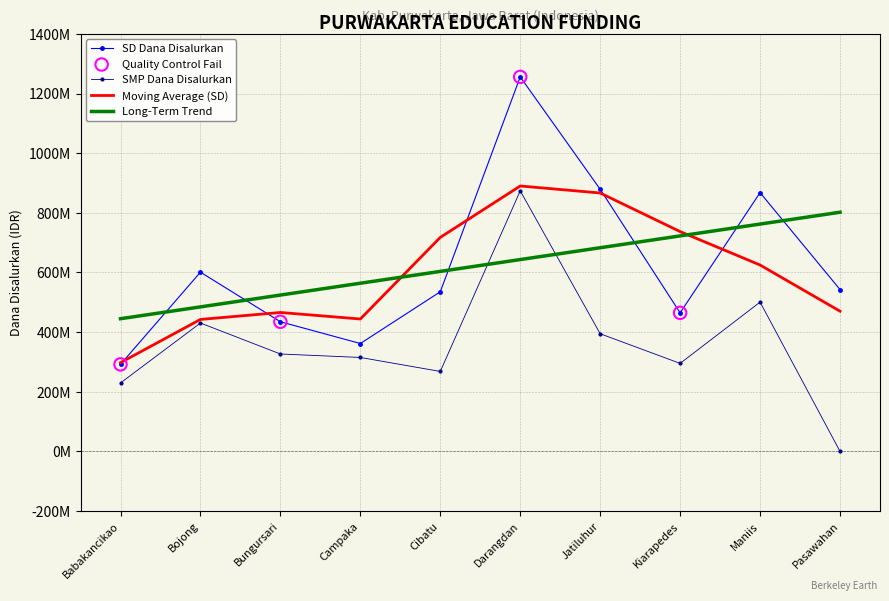

Which series has the largest total across all categories?

SD Dana Disalurkan